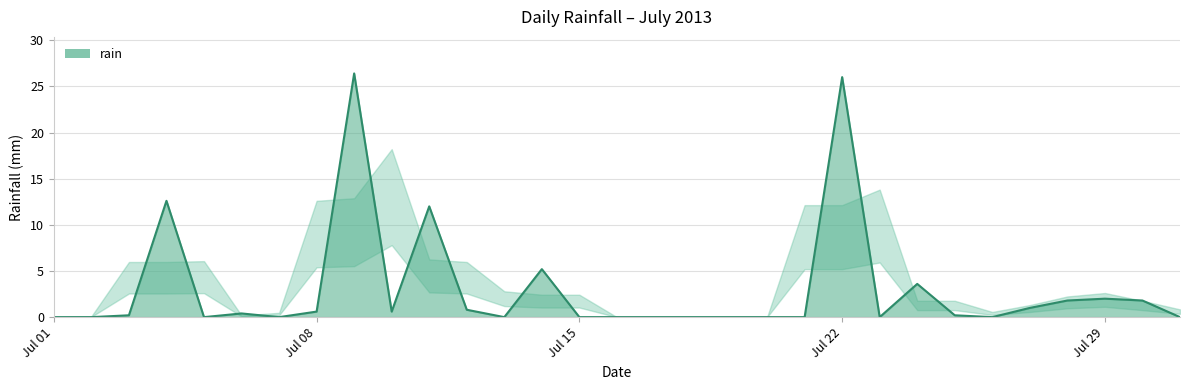

What is the average value?

3.1